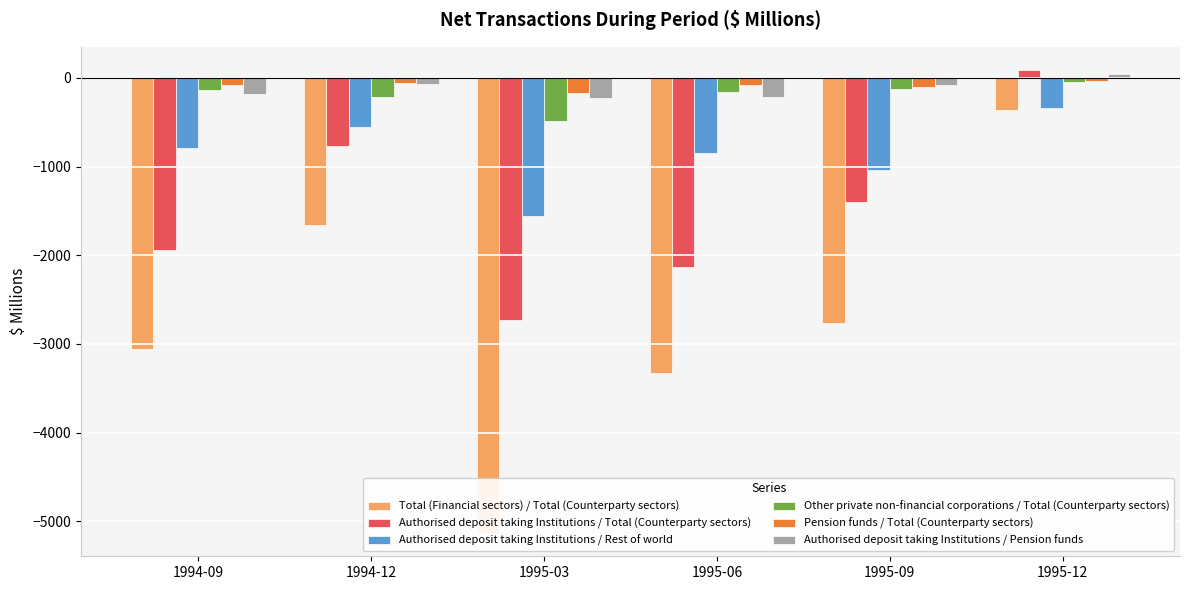

What is the difference between the maximum and second lowest values in the Authorised deposit taking Institutions / Total (Counterparty sectors) series?

2226